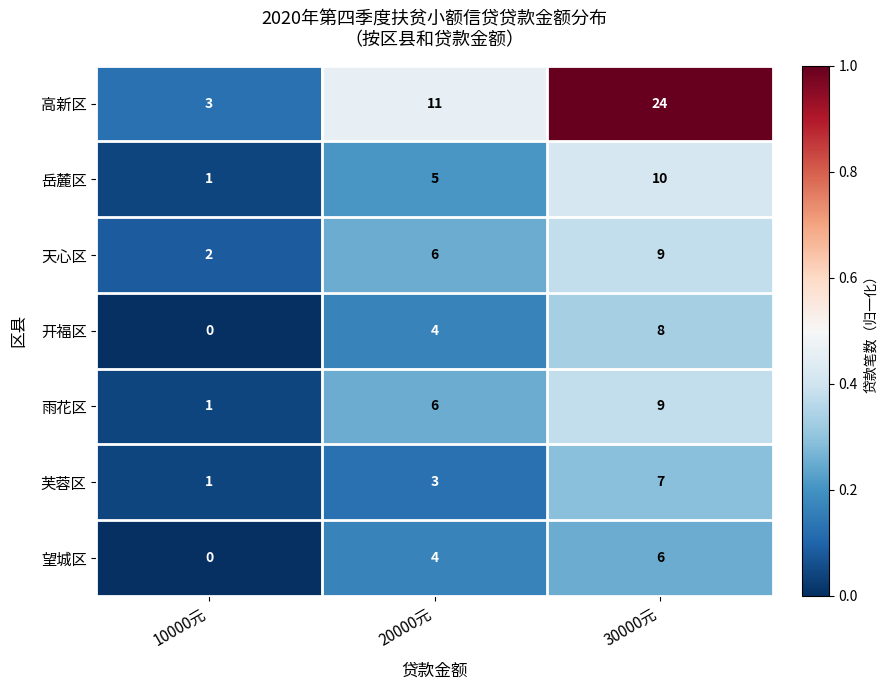

Reading left to right, extract all data points from this chart.

高新区: 10000元=3	20000元=11	30000元=24
岳麓区: 10000元=1	20000元=5	30000元=10
天心区: 10000元=2	20000元=6	30000元=9
开福区: 10000元=0	20000元=4	30000元=8
雨花区: 10000元=1	20000元=6	30000元=9
芙蓉区: 10000元=1	20000元=3	30000元=7
望城区: 10000元=0	20000元=4	30000元=6